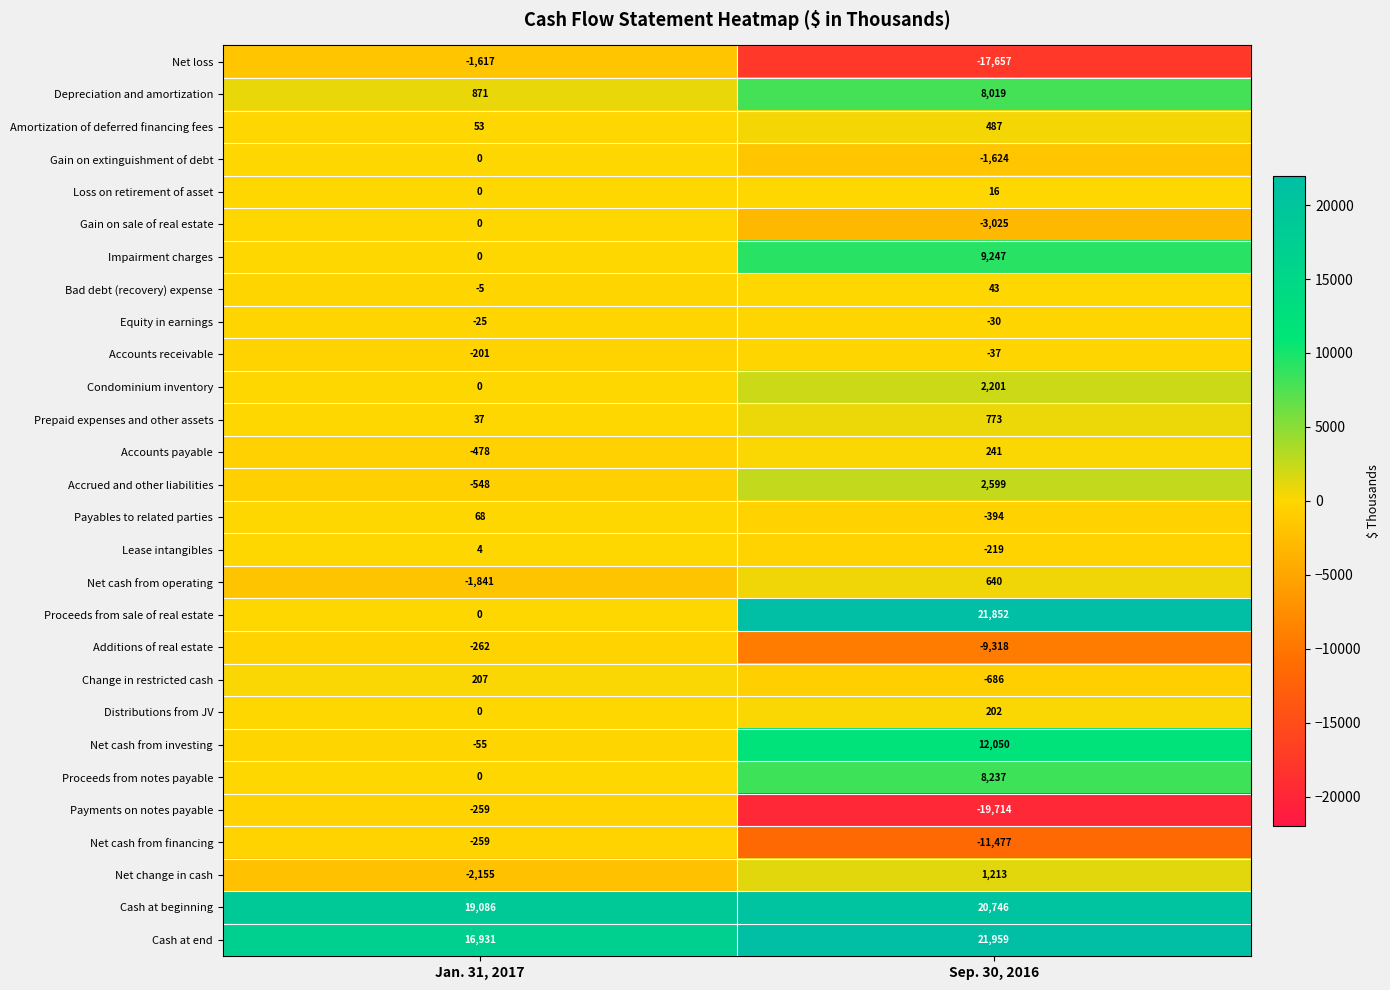

How many values in the Gain on extinguishment of debt series are below 0?

1